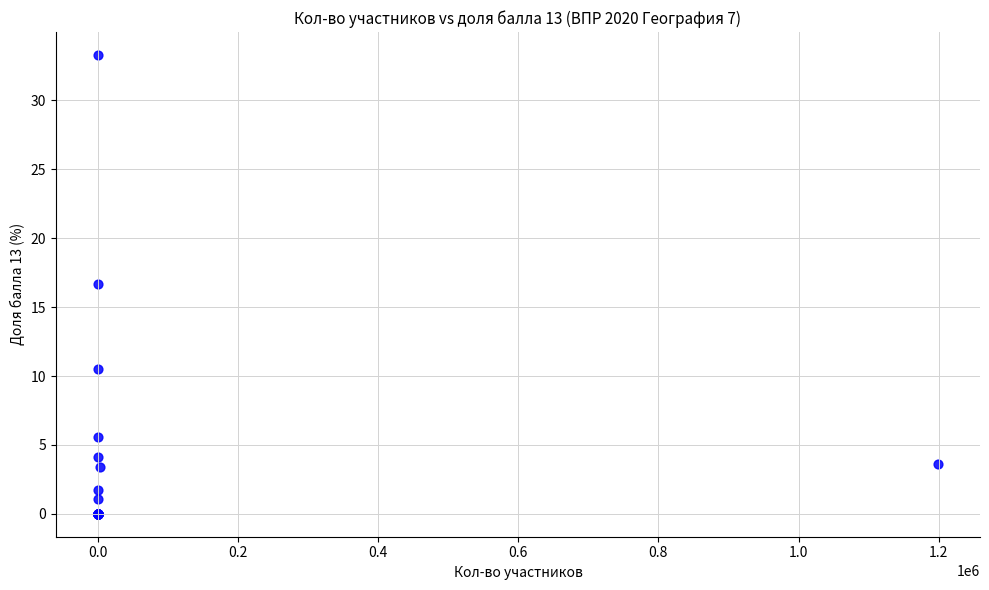

What Y value in the scatter plot is closest to 16?

16.7